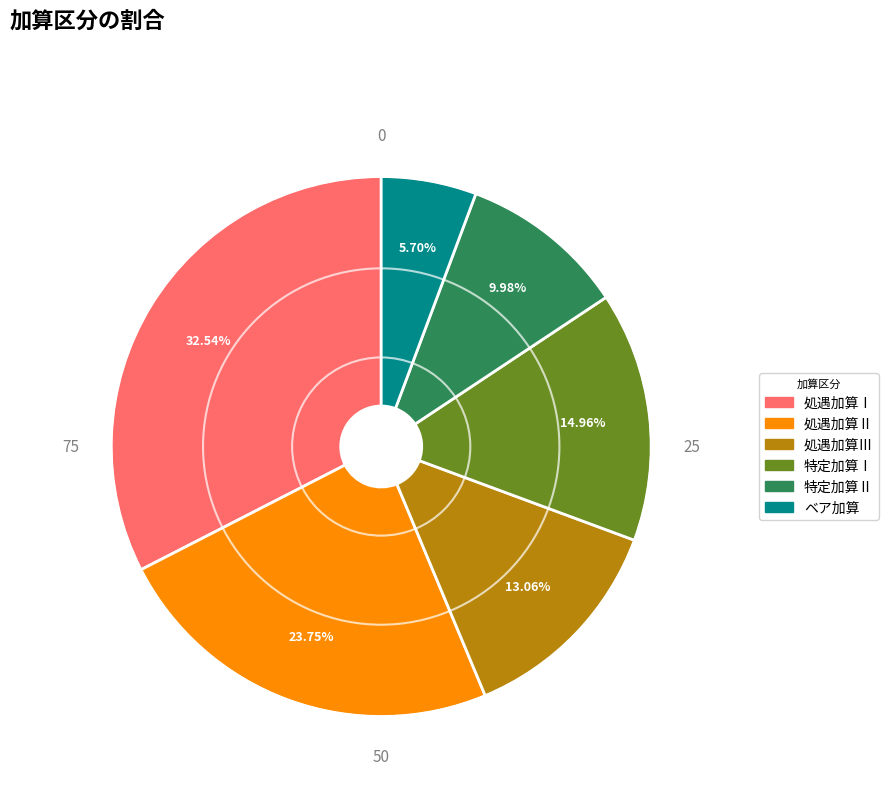

How many segments does this pie chart have?

6